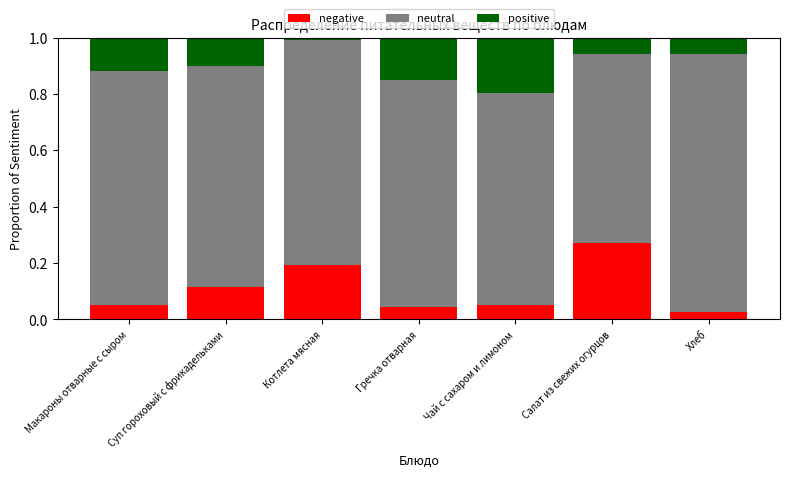

What is the total value across all series at Чай с сахаром и лимоном?

1.0